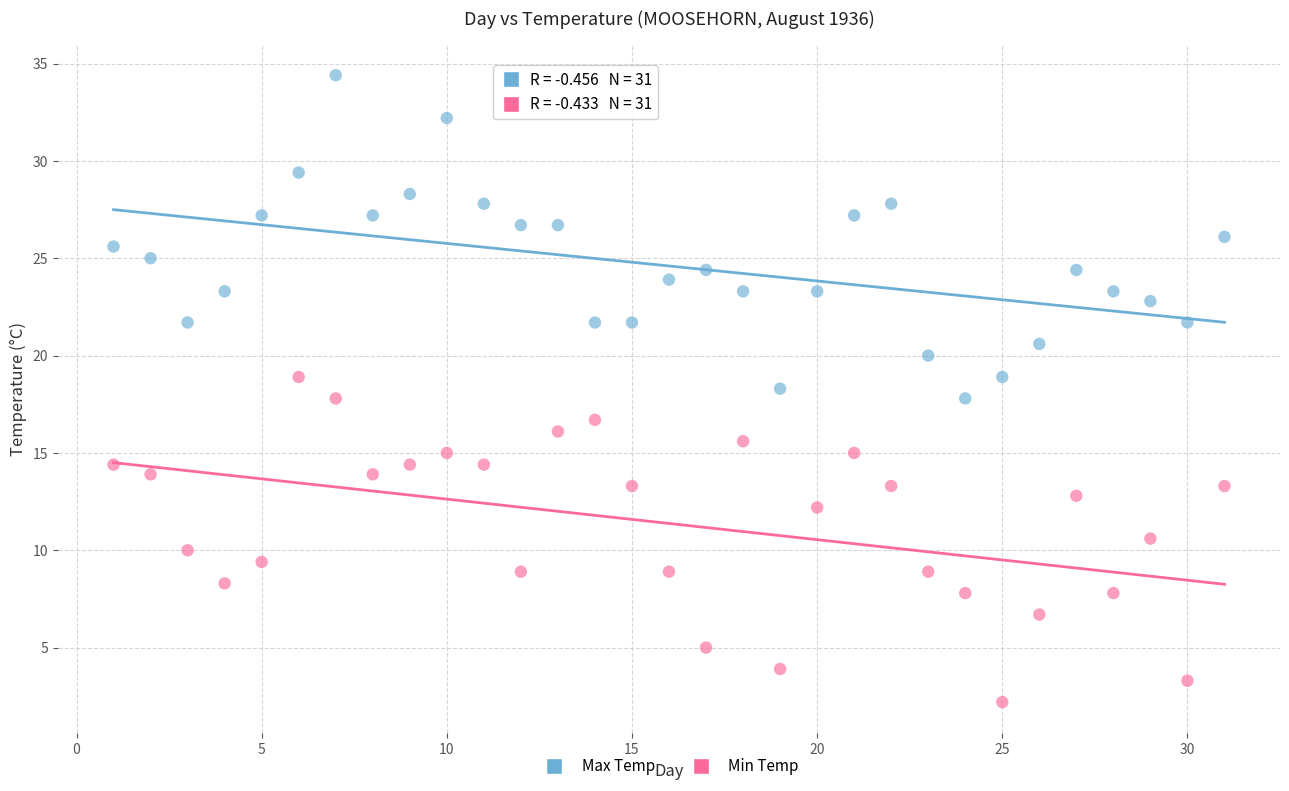

Which series reaches the minimum Y coordinate?

Min Temp